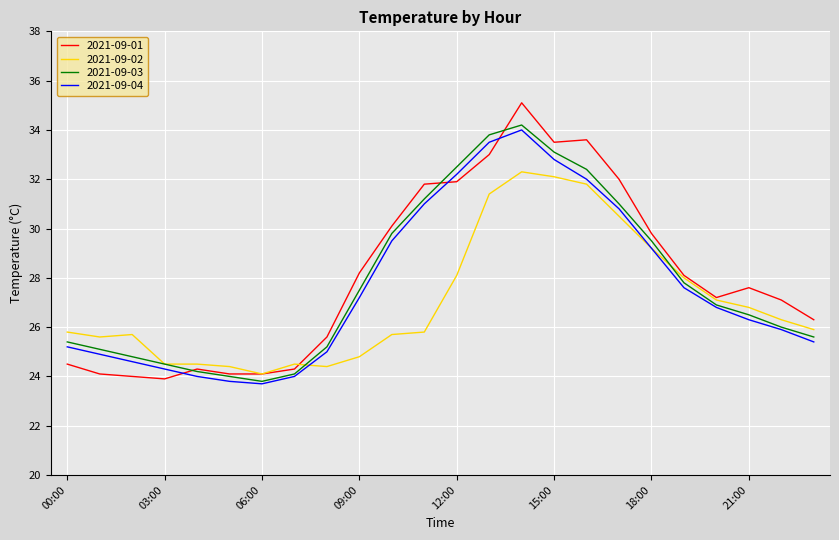

What is the maximum value for 2021-09-01?

35.1